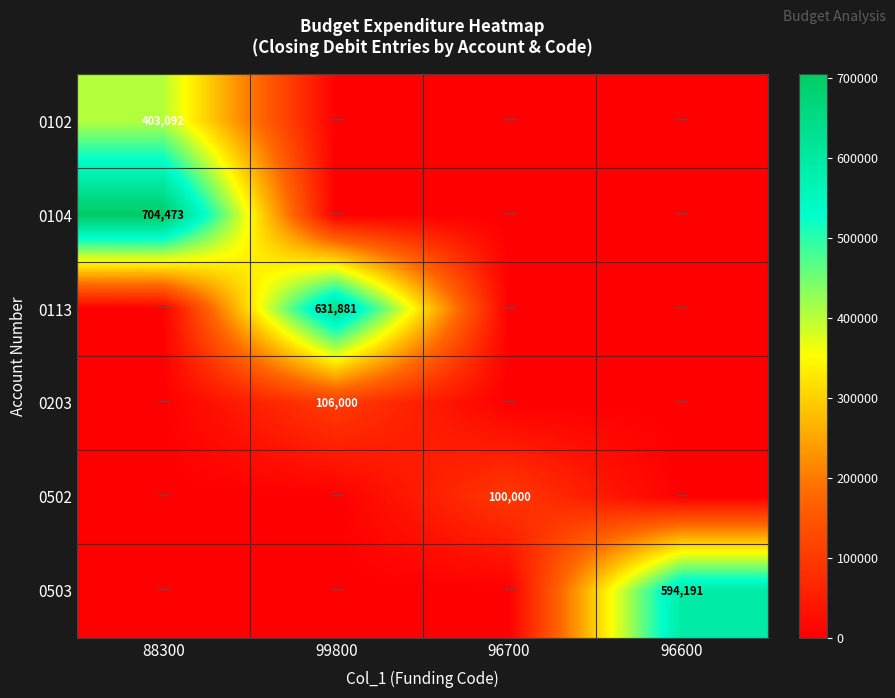

How many series are shown in this chart?

6